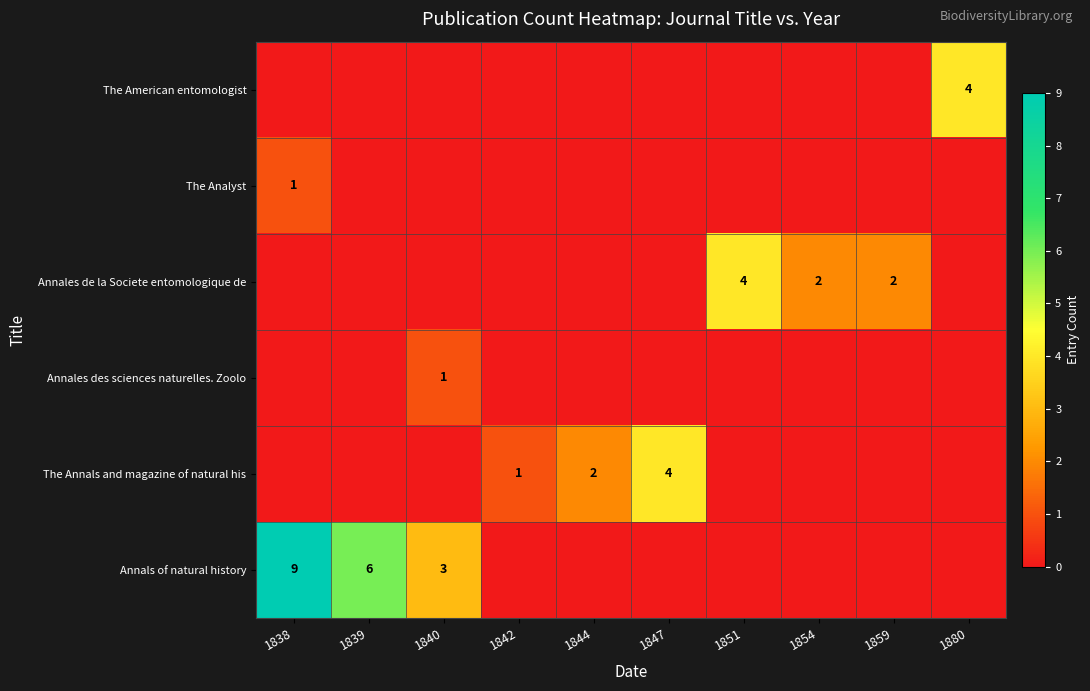

What is the greatest value displayed?

9